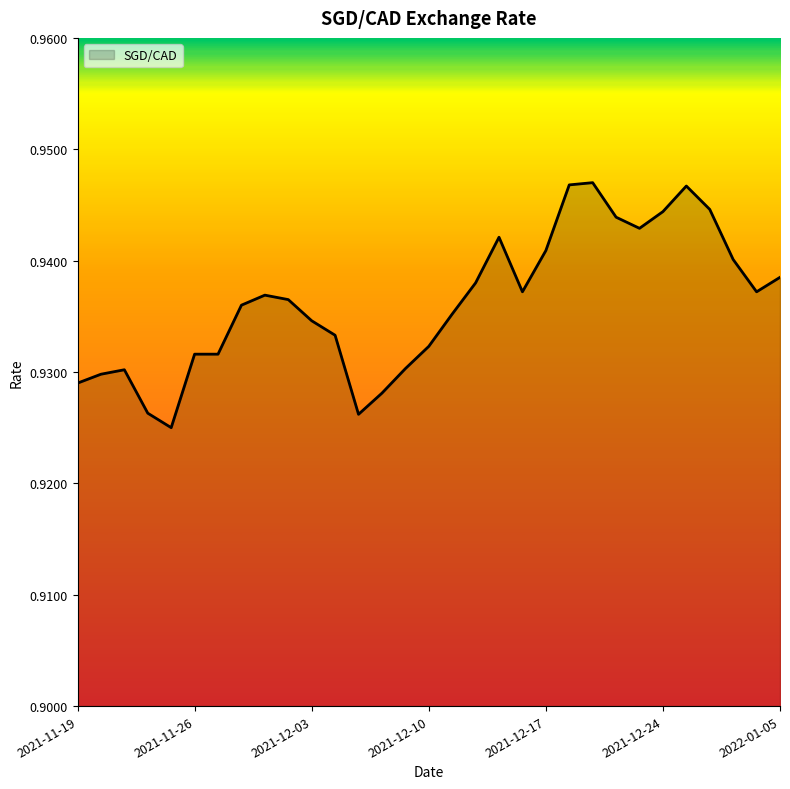

True or false: the data has more than 0 interior local peaks.

True